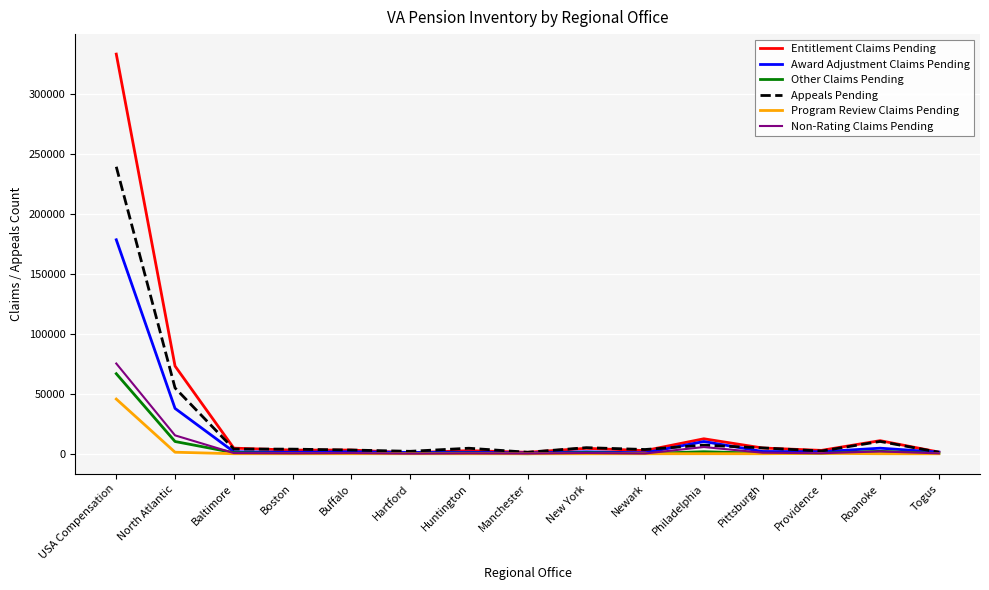

The Entitlement Claims Pending series shows 12514 at Philadelphia. True or false?

True